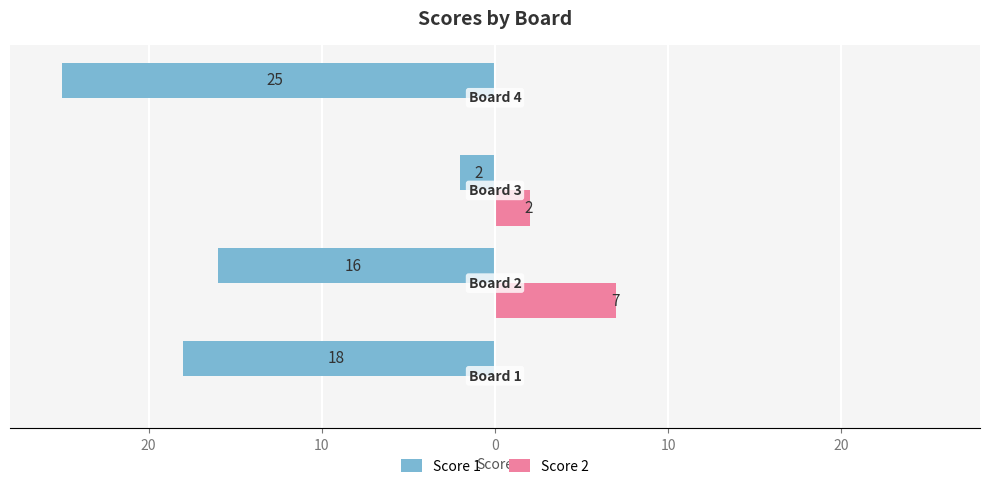

What are all the series names shown in the legend?

Score 1, Score 2